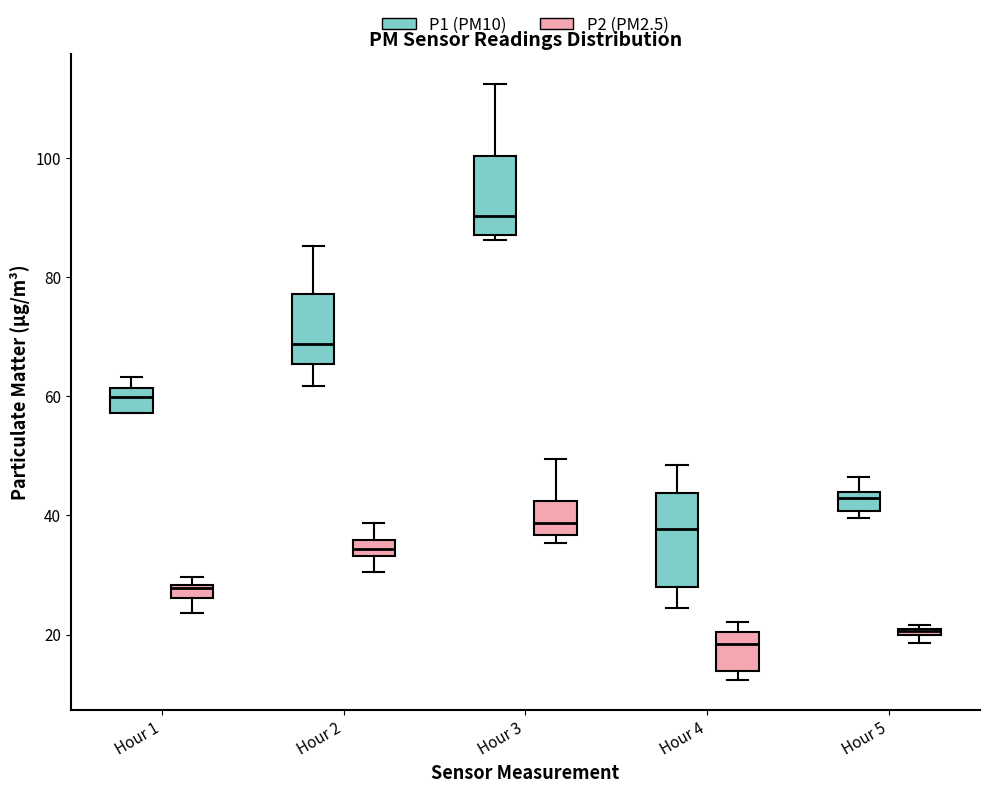

Which box is the tallest, from its lower edge to its upper edge?

Hour 4 (P1 (PM10))